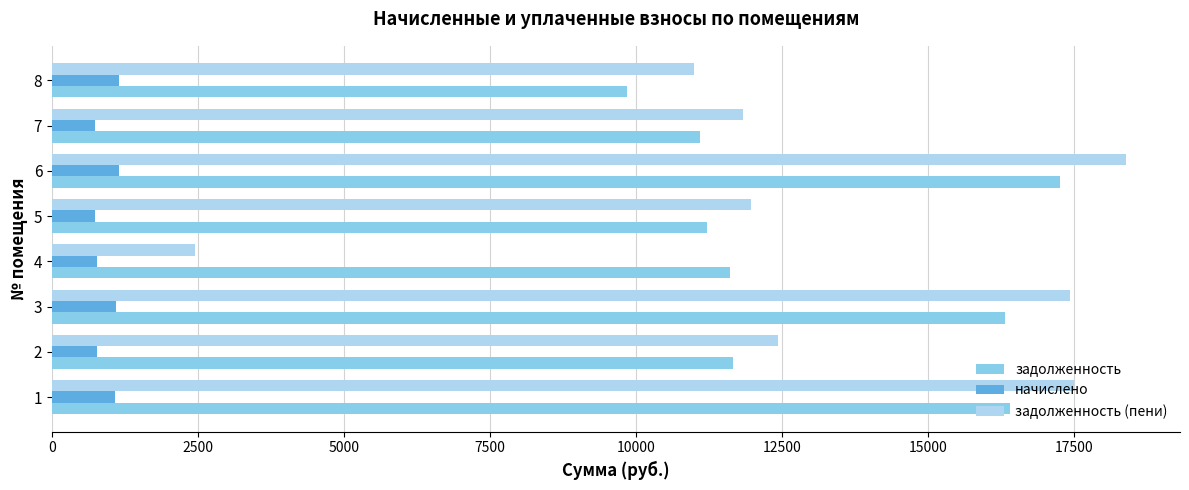

What is the difference between the maximum and minimum values in the задолженность series?

7405.5